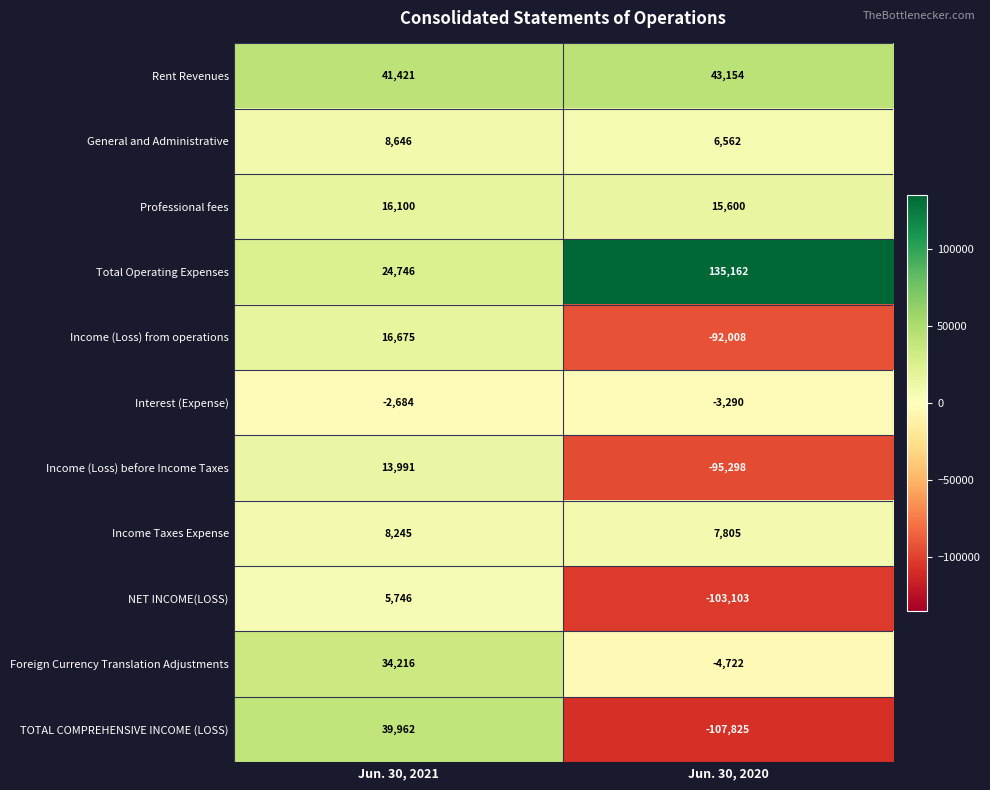

The NET INCOME(LOSS) series shows -184617 at Jun. 30, 2020. True or false?

False